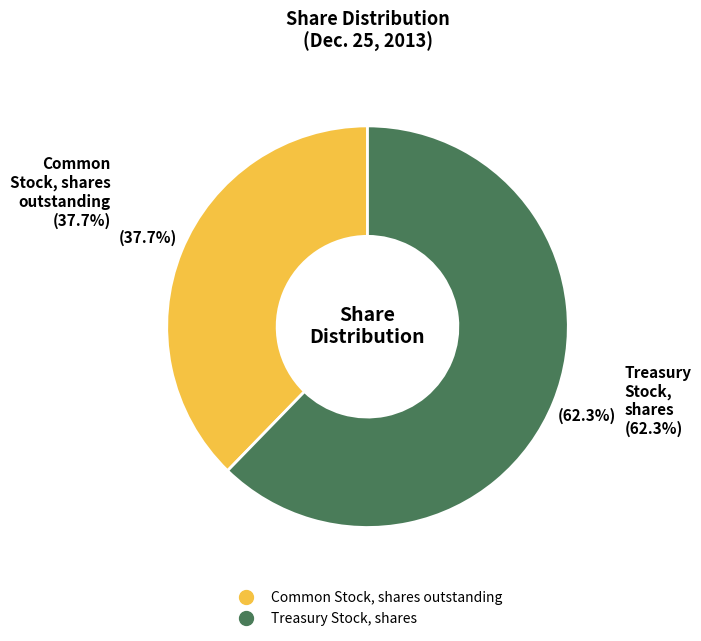

To the nearest percent, what is the average slice percentage?

50%